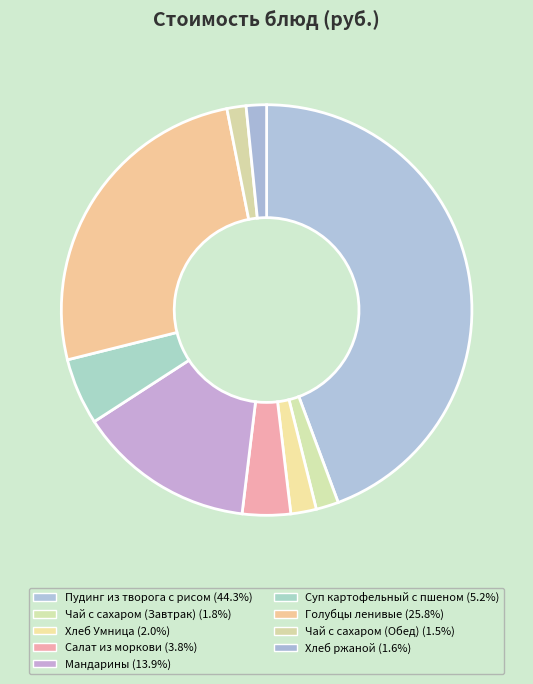

What is the largest slice in the pie chart?

Пудинг из творога с рисом